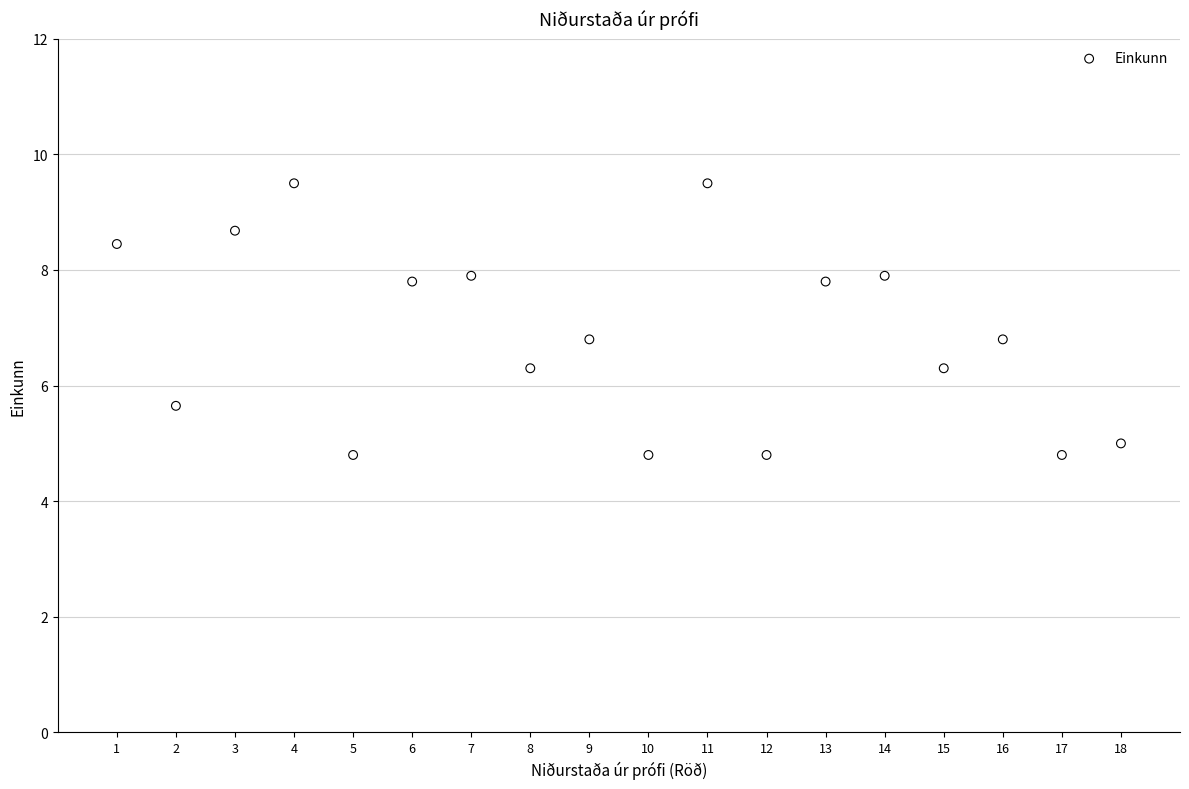

What is the range of X values (max minus min)?

17.0